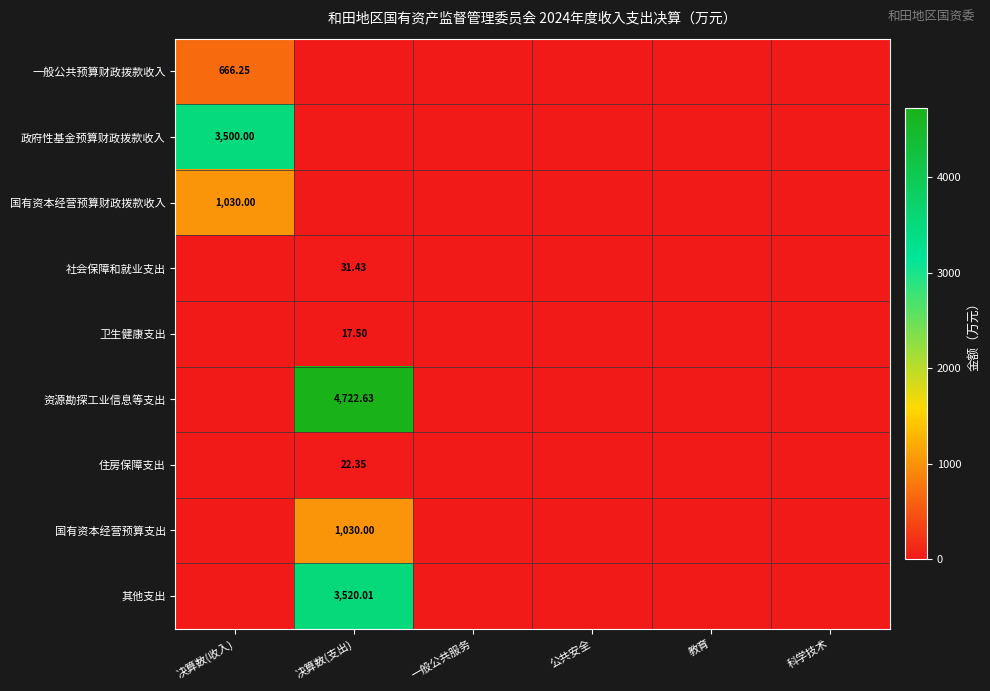

What is the difference between the 资源勘探工业信息等支出 values at 教育 and 决算数(支出)?

4722.6